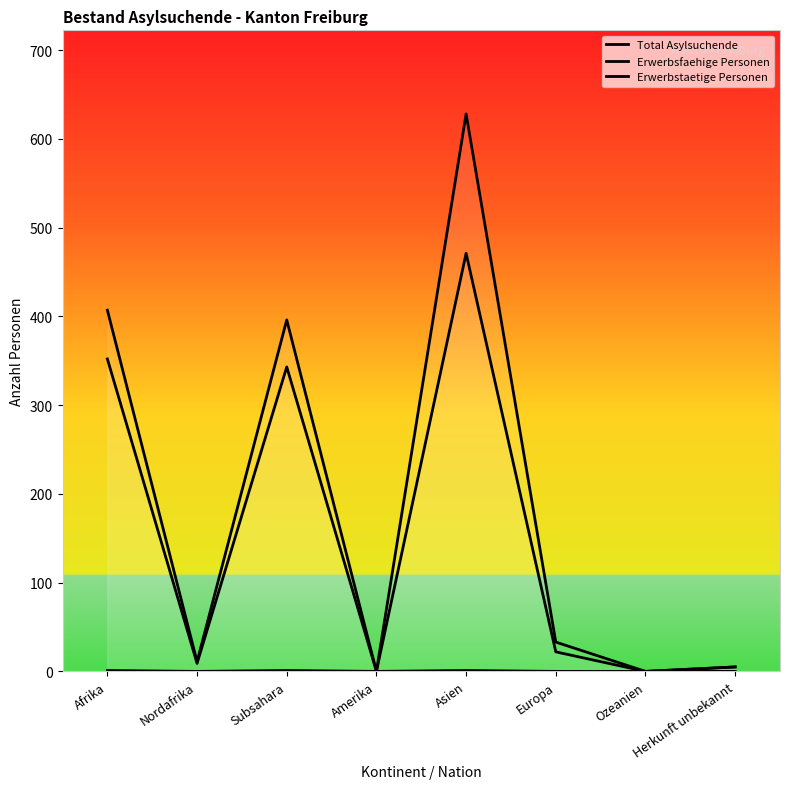

Is the value of Total Asylsuchende at Herkunft unbekannt greater than the value of Erwerbsfaehige Personen at Europa?

No